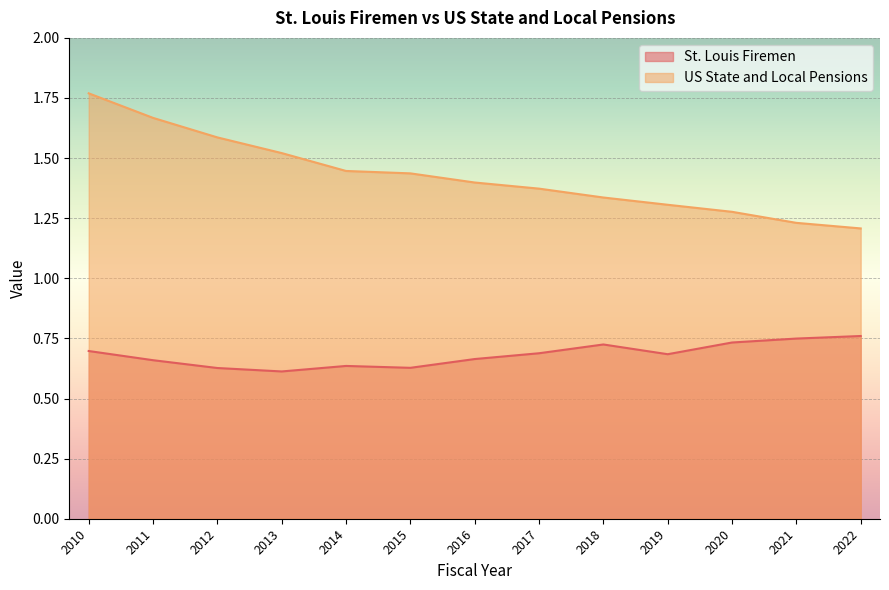

What is the difference between the second highest and minimum values in the St. Louis Firemen series?

0.1